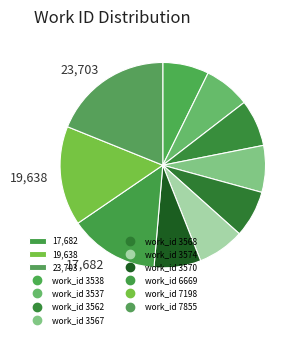

Rank the categories by value from lowest to highest.

3538, 3537, 3562, 3567, 3568, 3574, 3570, 6669, 7198, 7855